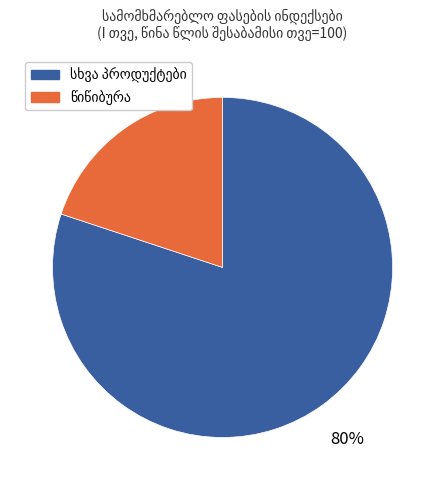

To the nearest percent, what is the average slice percentage?

50%